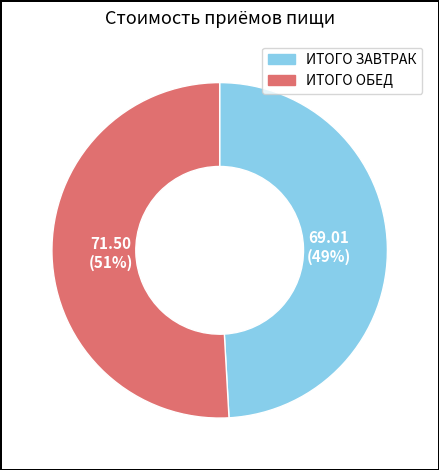

True or false: ИТОГО ЗАВТРАК accounts for 49% of the total.

True